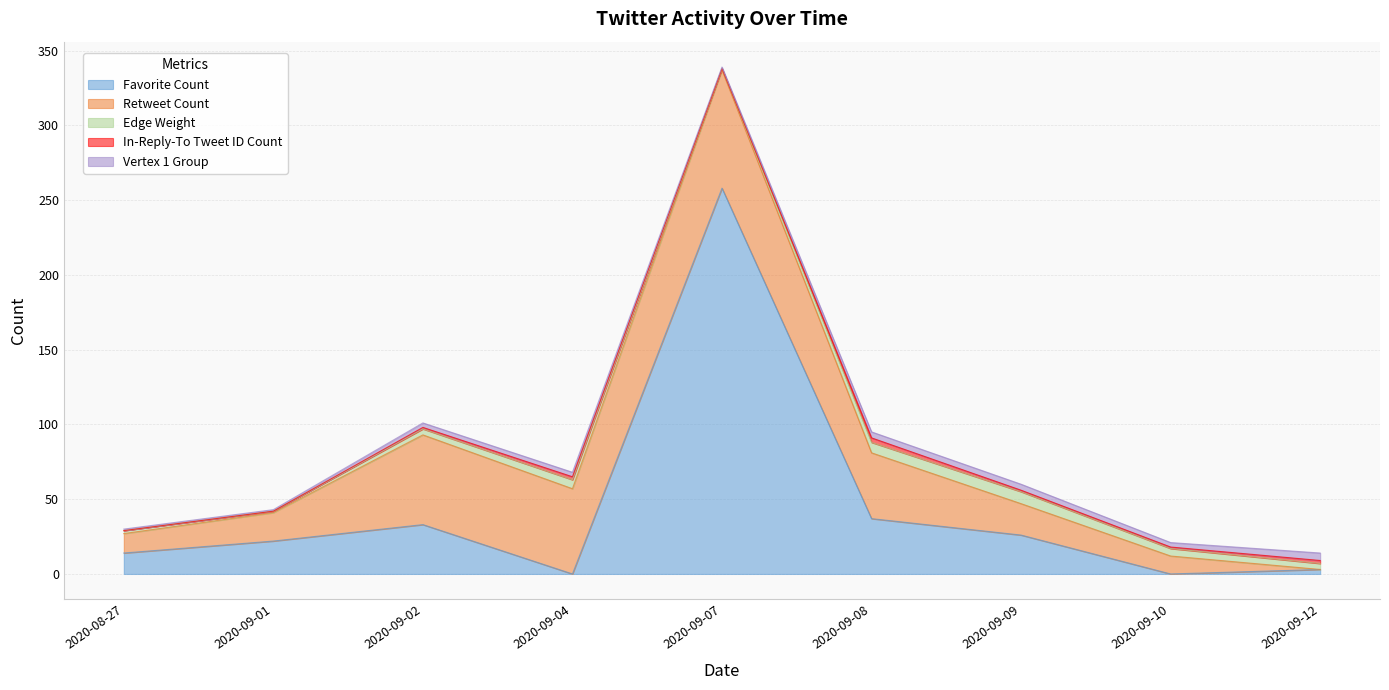

Reading left to right, list all the values displayed in this chart.

Favorite Count: 14	22	33	0	258	37	26	0	3
Retweet Count: 13	19	60	57	79	44	21	12	0
Edge Weight: 2	1	4	6	1	7	8	5	4
In-Reply-To Tweet ID Count: 0	0	1	2	0	3	1	1	2
Vertex 1 Group: 1	1	3	3	1	4	4	3	5